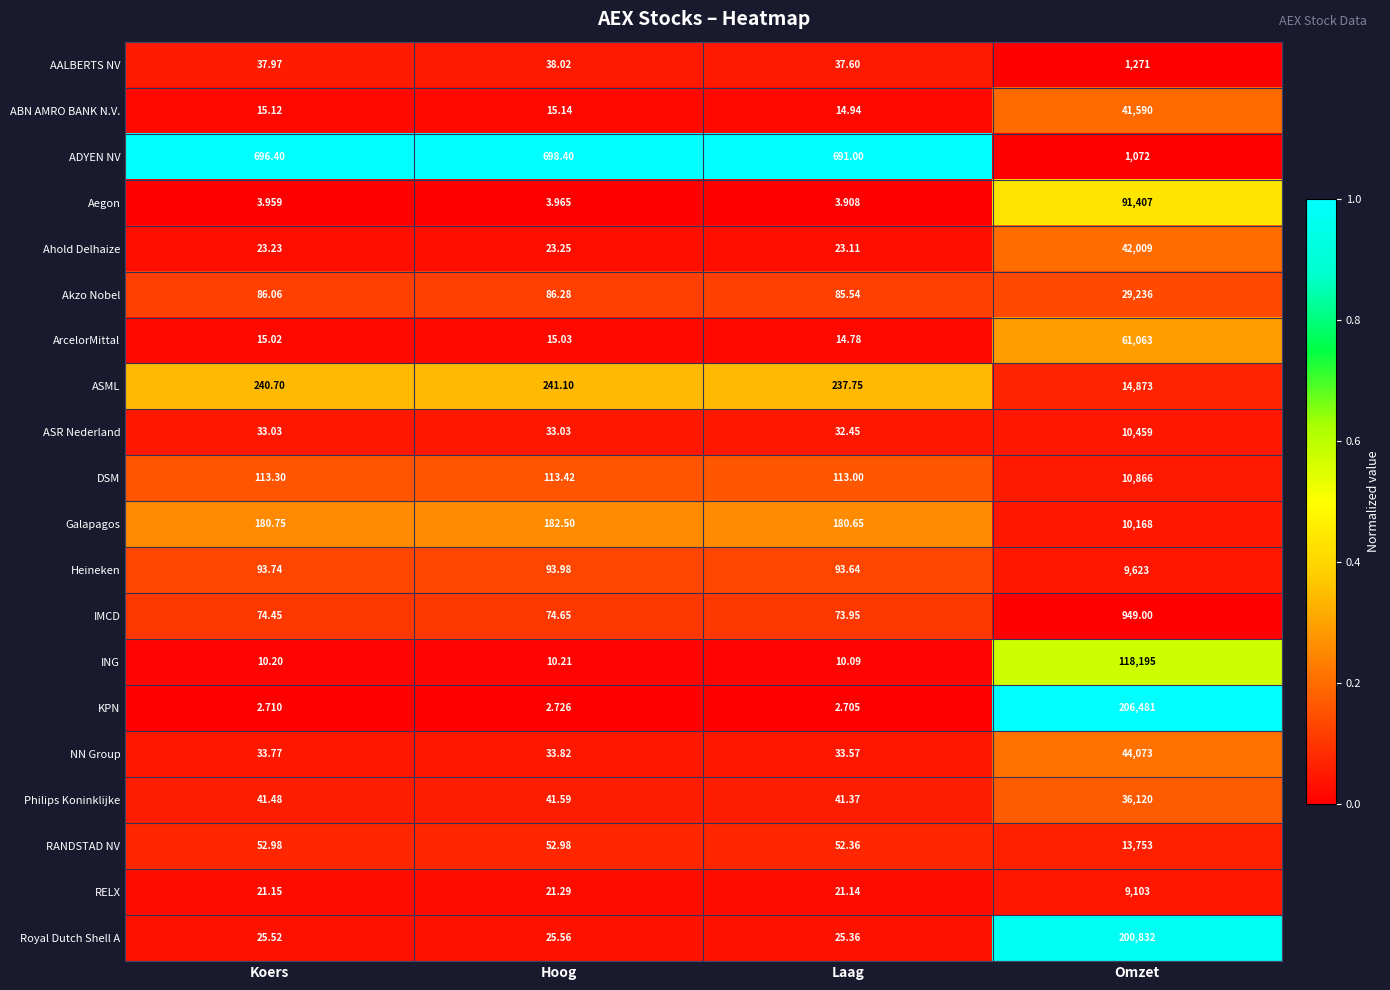

Which series has the largest range (max minus min)?

KPN